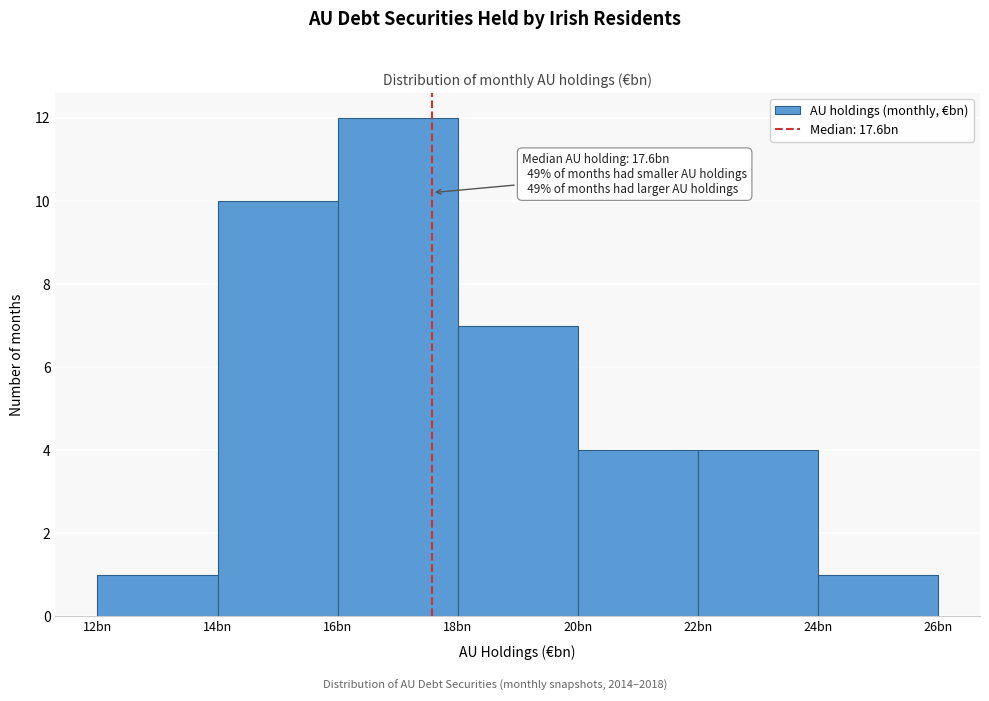

Reading right to left, list all the values displayed in this chart.

1	4	4	7	12	10	1